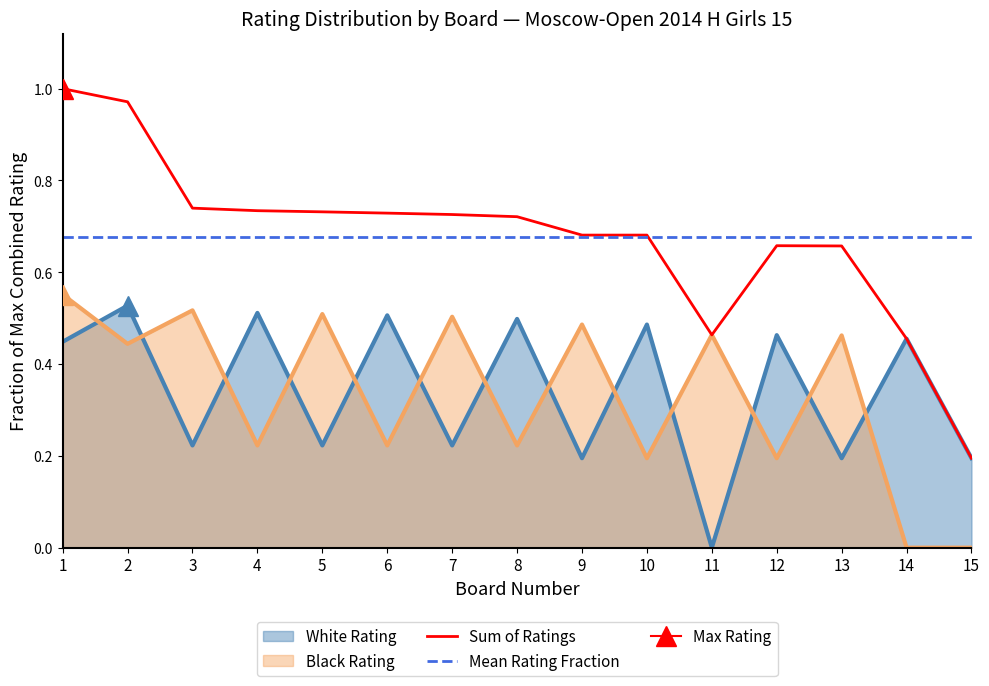

Between which two adjacent categories do White Rating and Black Rating first intersect?

1 and 2